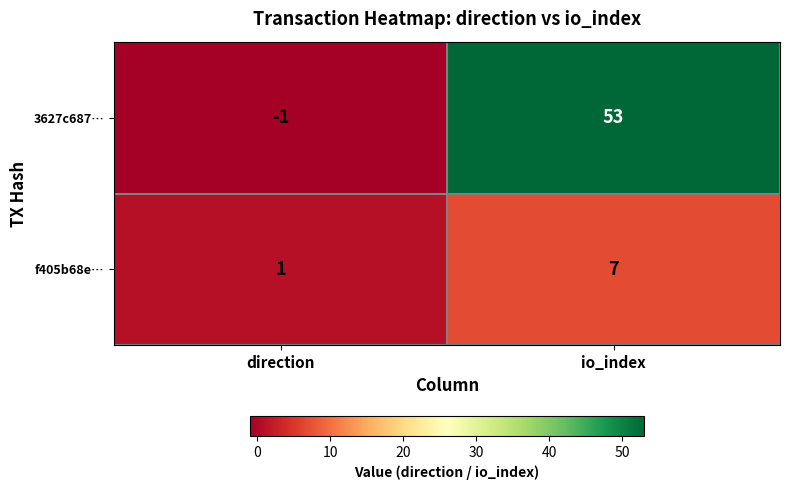

How many data points does each series have?

2